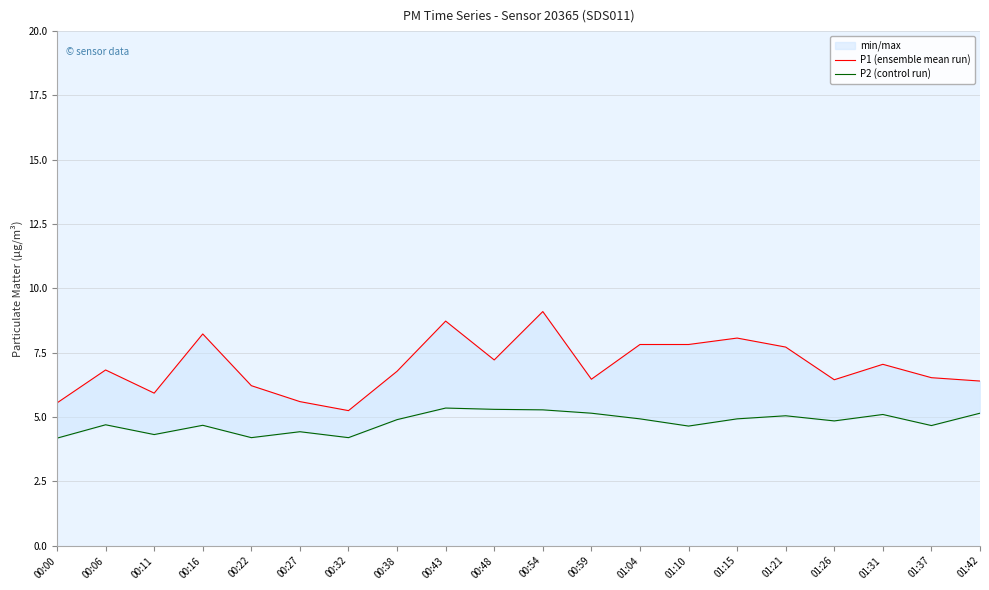

What position from the left is 00:32?

7